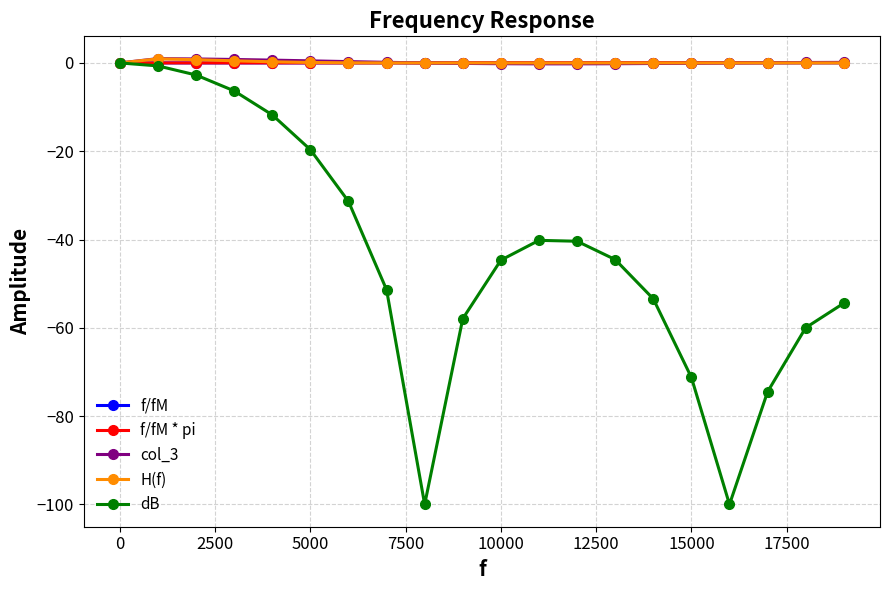

Which series has the widest spread of values?

dB